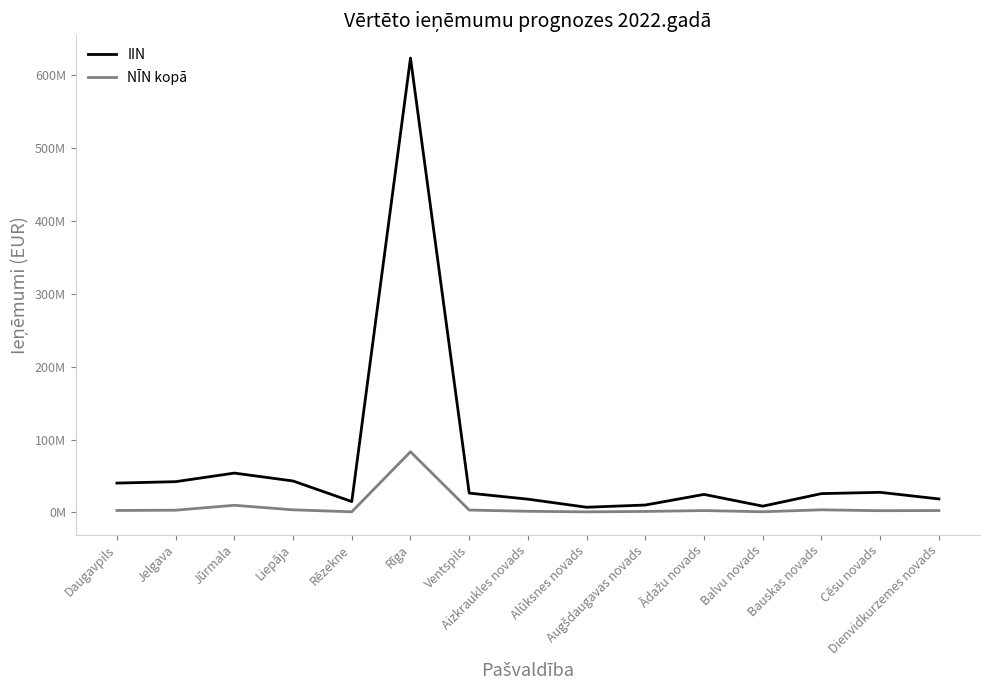

What is the maximum value shown in the chart?

623391185.7